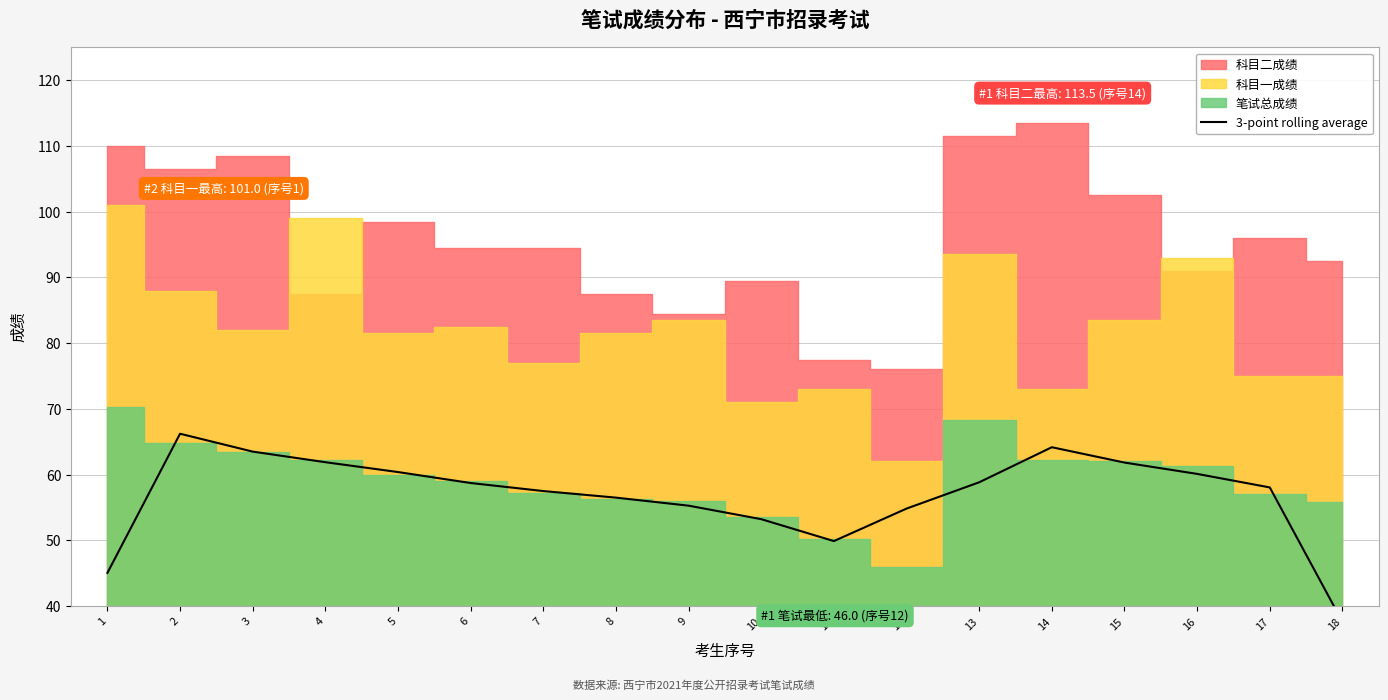

Reading left to right, what are all the values shown in this chart?

1=45.1	2=66.2	3=63.5	4=61.9	5=60.4	6=58.7	7=57.5	8=56.5	9=55.3	10=53.2	11=49.9	12=54.8	13=58.8	14=64.2	15=61.8	16=60.1	17=58.1	18=37.6